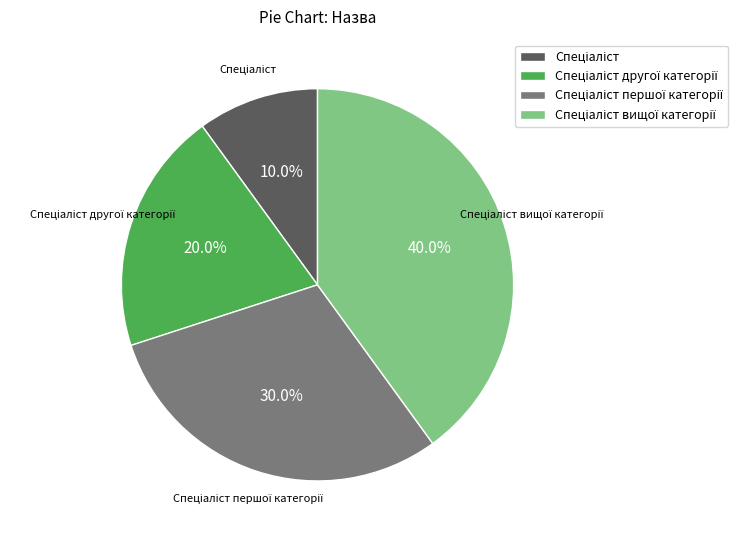

Is there a majority slice in this chart?

No